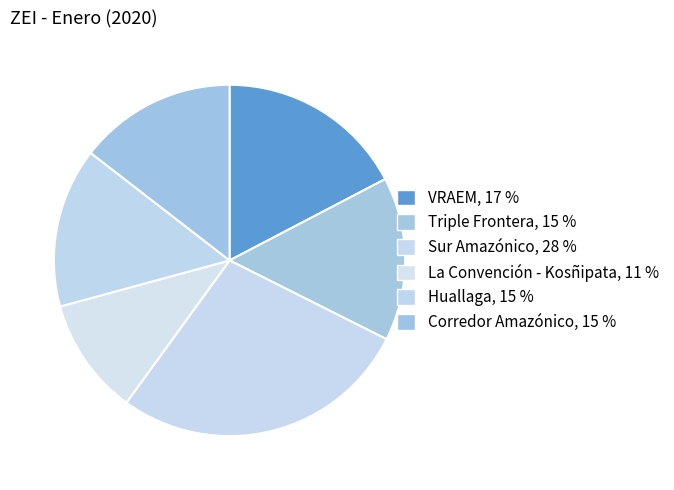

Between La Convención - Kosñipata and Triple Frontera, which is larger?

Triple Frontera